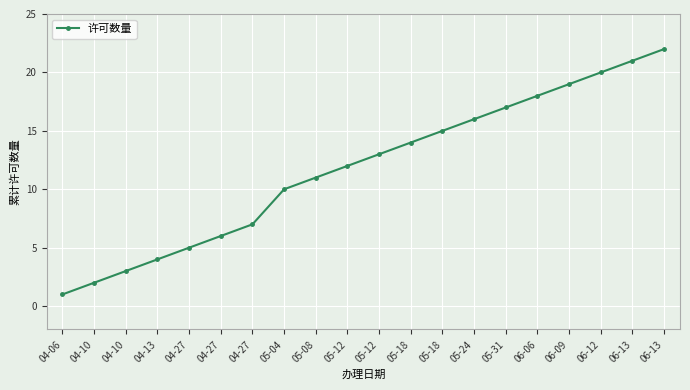

Reading right to left, list all the values displayed in this chart.

22	21	20	19	18	17	16	15	14	13	12	11	10	7	6	5	4	3	2	1